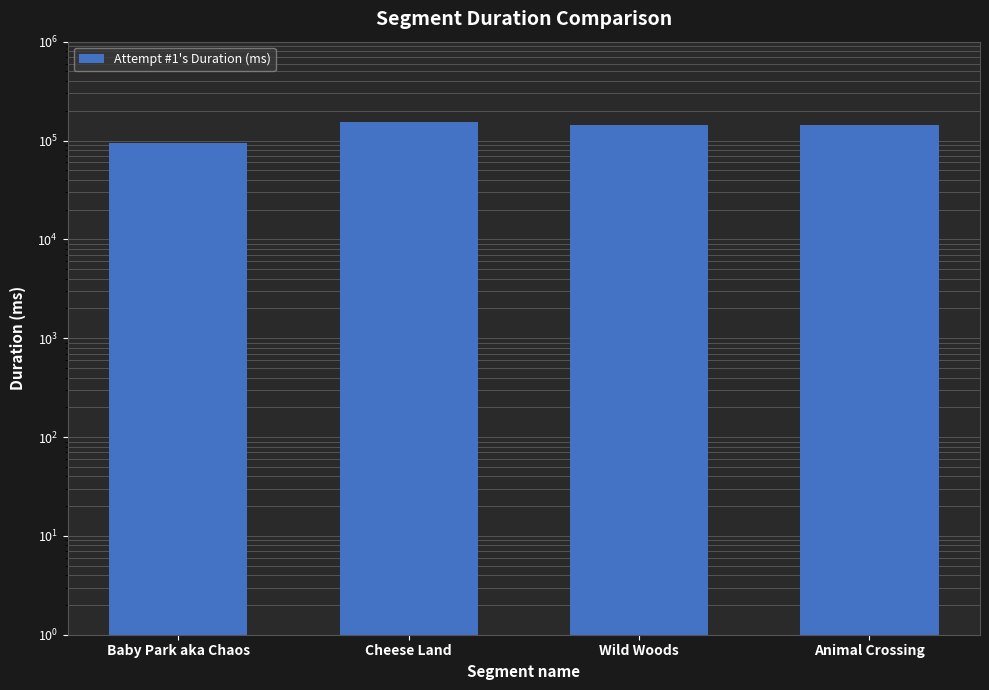

Which has a higher value, Cheese Land or Wild Woods?

Cheese Land